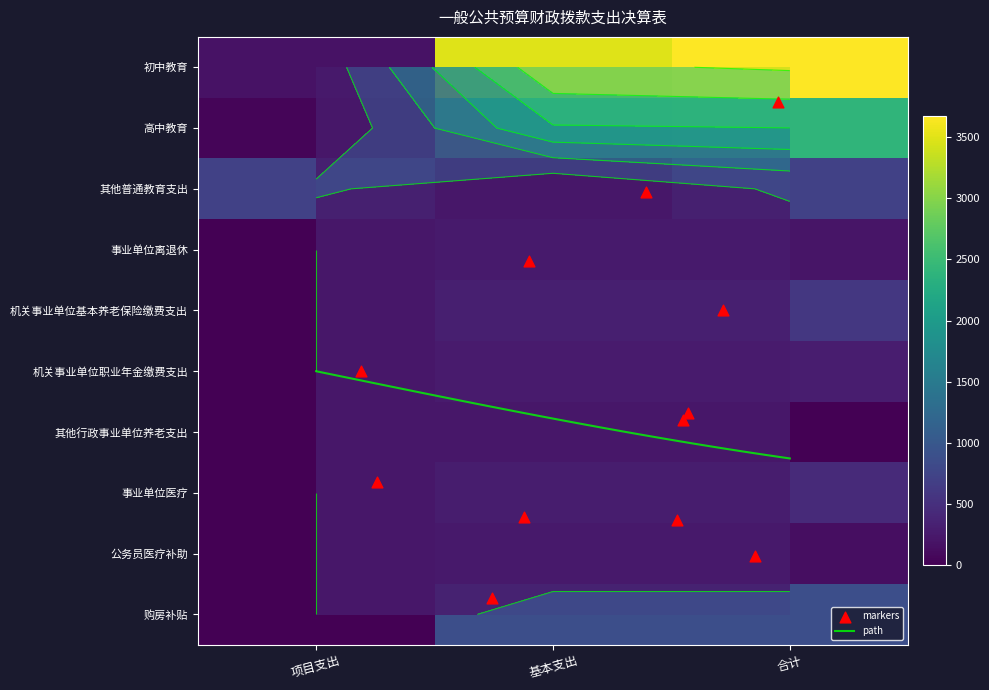

How many data points in 其他普通教育支出 are less than 703?

1